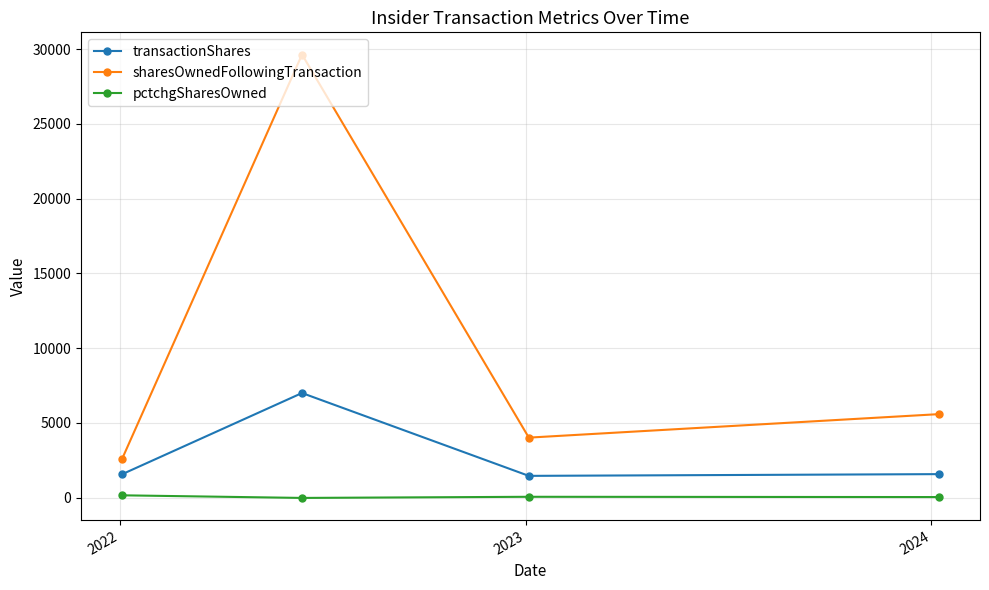

What is the minimum value for transactionShares?

1457